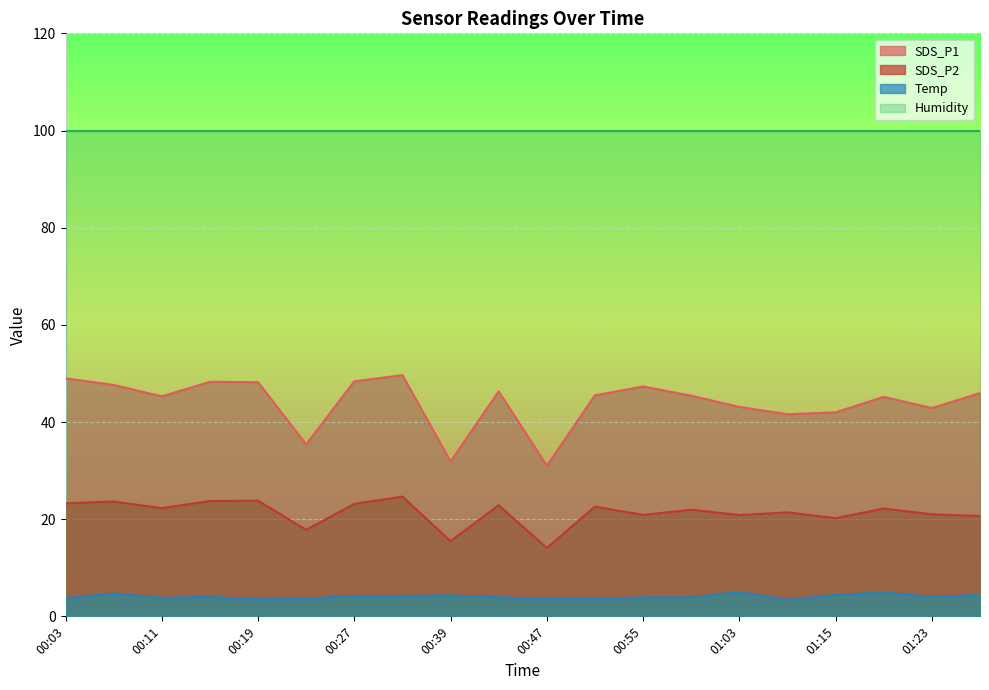

At which label is SDS_P2 closest to 19?

00:23